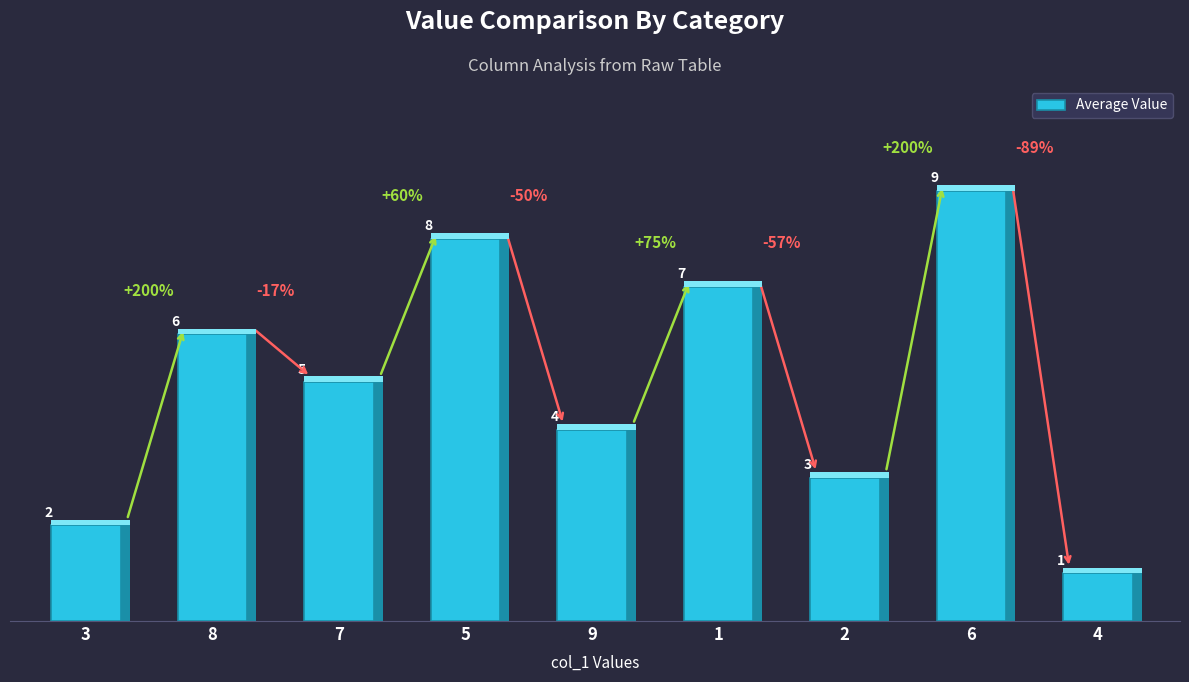

Are the bars grouped side by side (vs. stacked)?

No